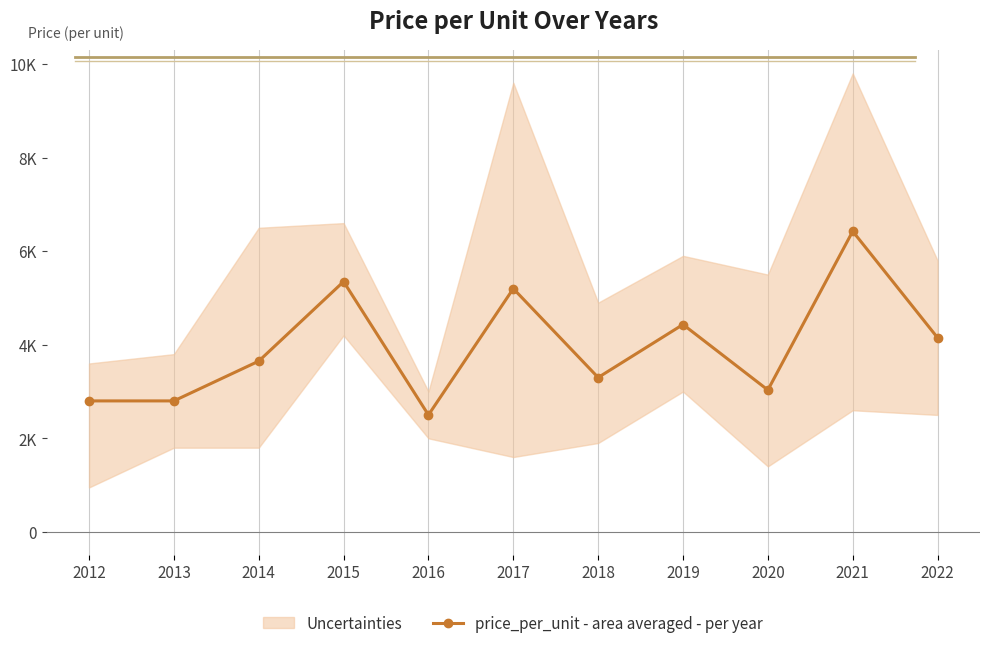

Between 2020 and 2016, which is larger?

2020